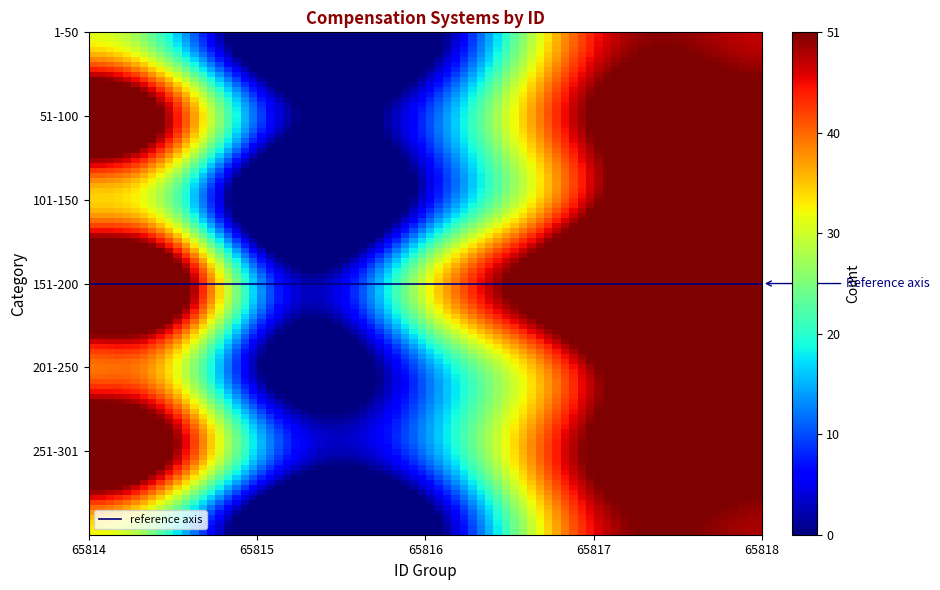

Which series has the largest total across all categories?

251-301